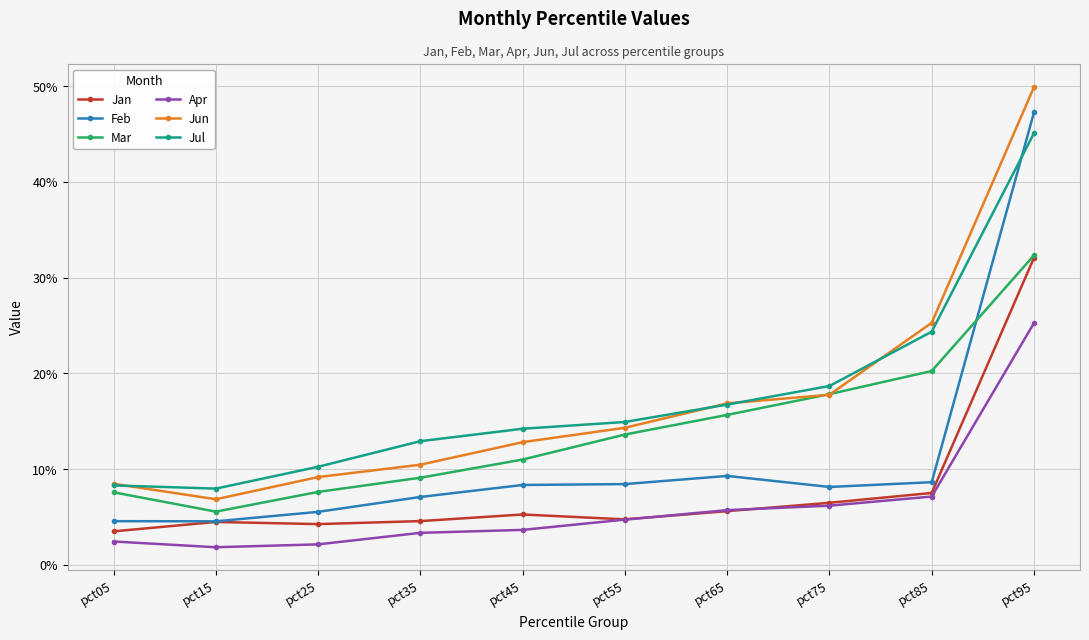

What are all the series names shown in the legend?

Jan, Feb, Mar, Apr, Jun, Jul